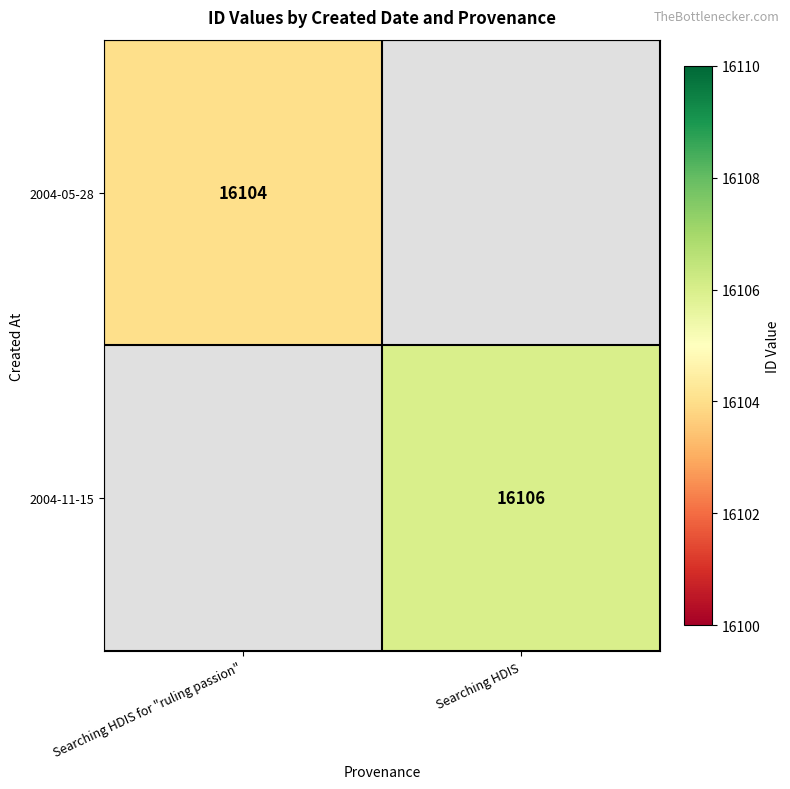

At how many categories does at least one series exceed 16104?

1